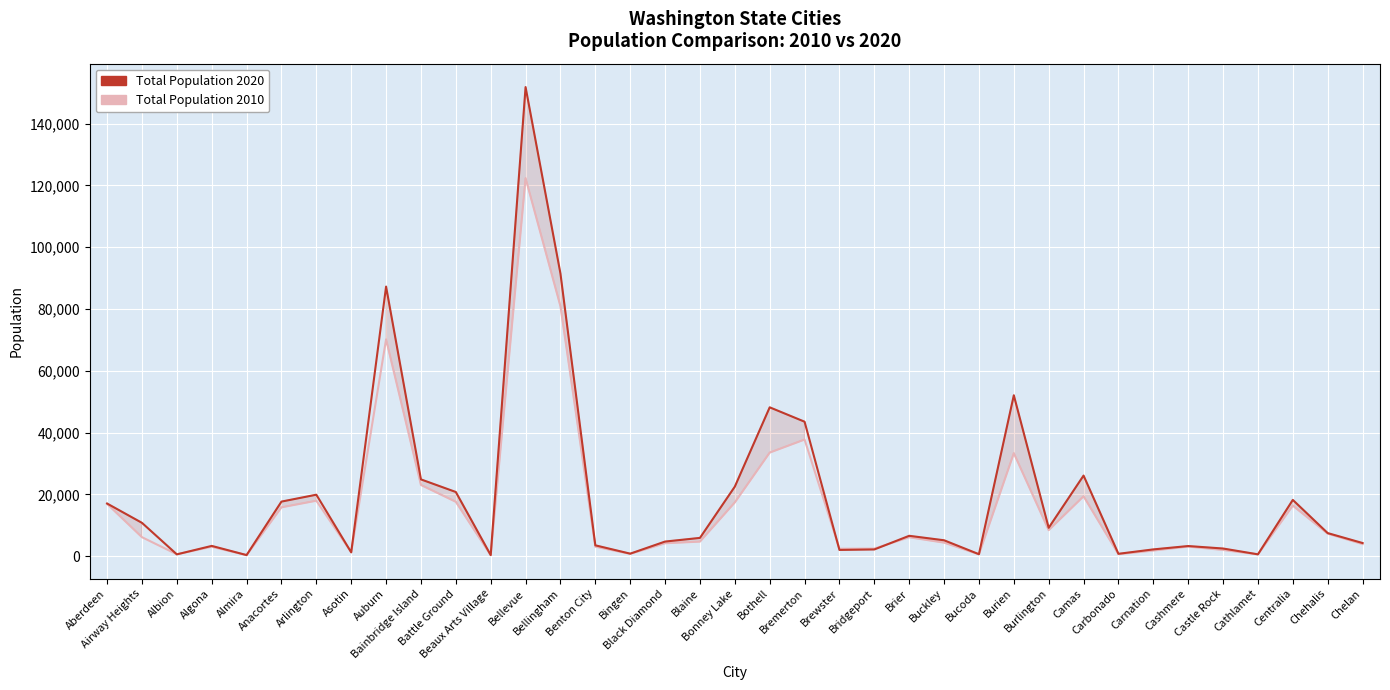

Reading right to left, extract all data points from this chart.

Total Population 2010: 3890	7259	16336	532	1982	3063	1786	610	19355	8388	33313	562	4354	6087	2409	2370	37729	33505	17374	4684	4151	712	3038	80885	122363	299	17571	23025	70180	1251	17926	15778	284	3014	579	6114	16896
Total Population 2020: 4222	7439	18183	560	2446	3248	2158	734	26065	9152	52066	600	5114	6560	2141	1983	43505	48161	22487	5884	4697	778	3479	91482	151854	317	20743	24825	87256	1204	19868	17637	318	3290	550	10757	17013